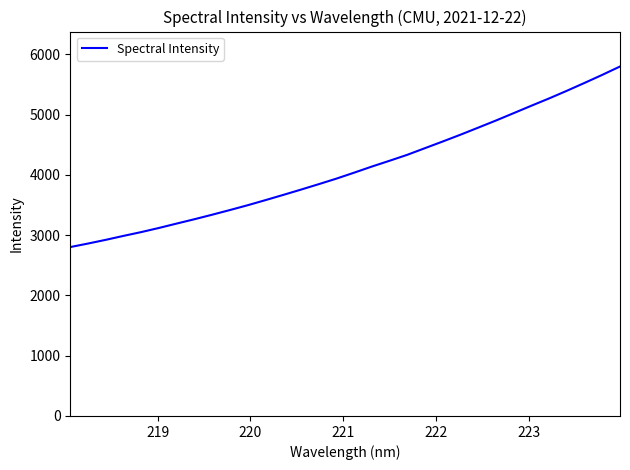

Reading left to right, list all the values displayed in this chart.

2802.4	2860.7	2922.4	2987.9	3051.0	3119.7	3192.7	3264.6	3339.6	3417.1	3496.8	3581.3	3667.6	3755.7	3845.7	3938.0	4036.8	4138.4	4234.7	4333.5	4444.1	4554.4	4667.0	4784.0	4902.0	5024.4	5147.6	5268.7	5395.3	5525.9	5659.5	5798.0